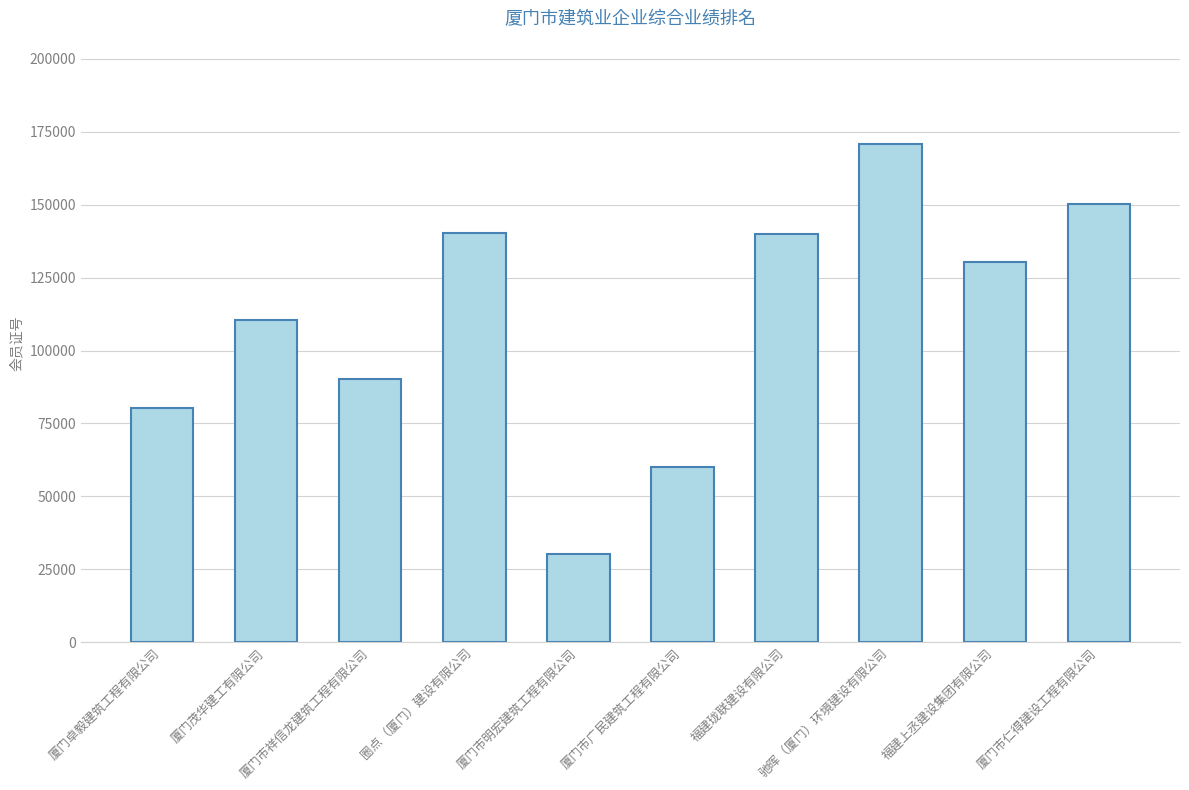

What is the difference between the second highest and second lowest values?

90132